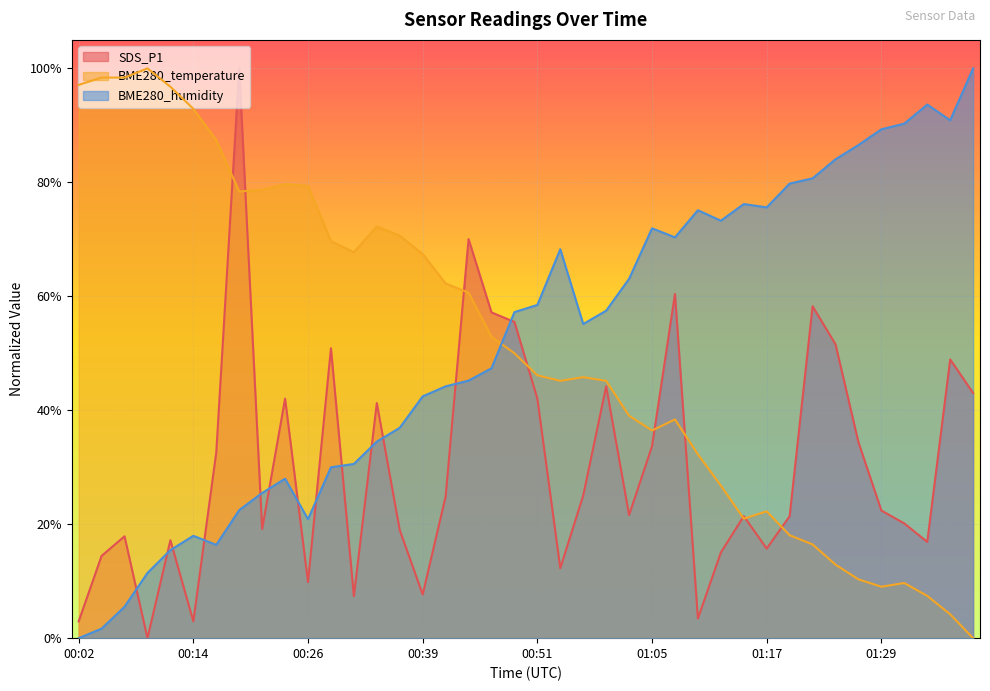

At which category does the chart reach its minimum across all series?

00:09